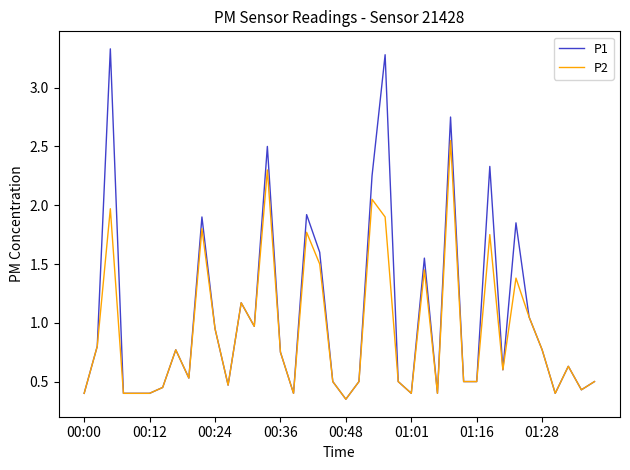

List the series in order of their peak value, highest first.

P1, P2